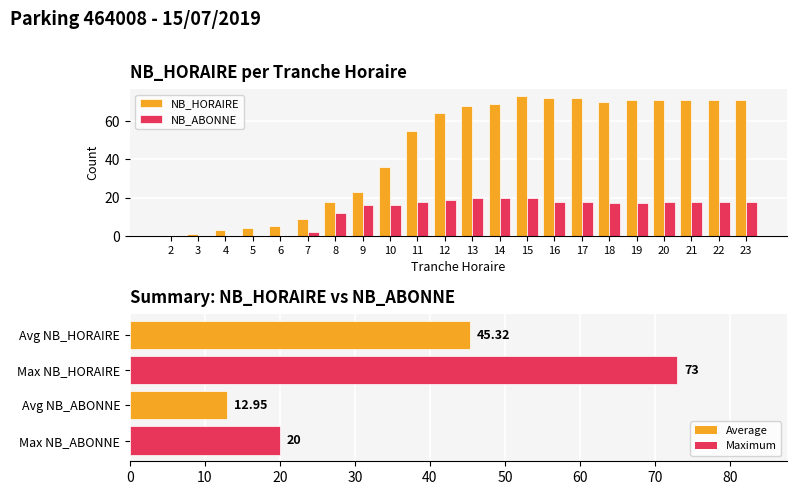

How many distinct data groups are displayed?

2